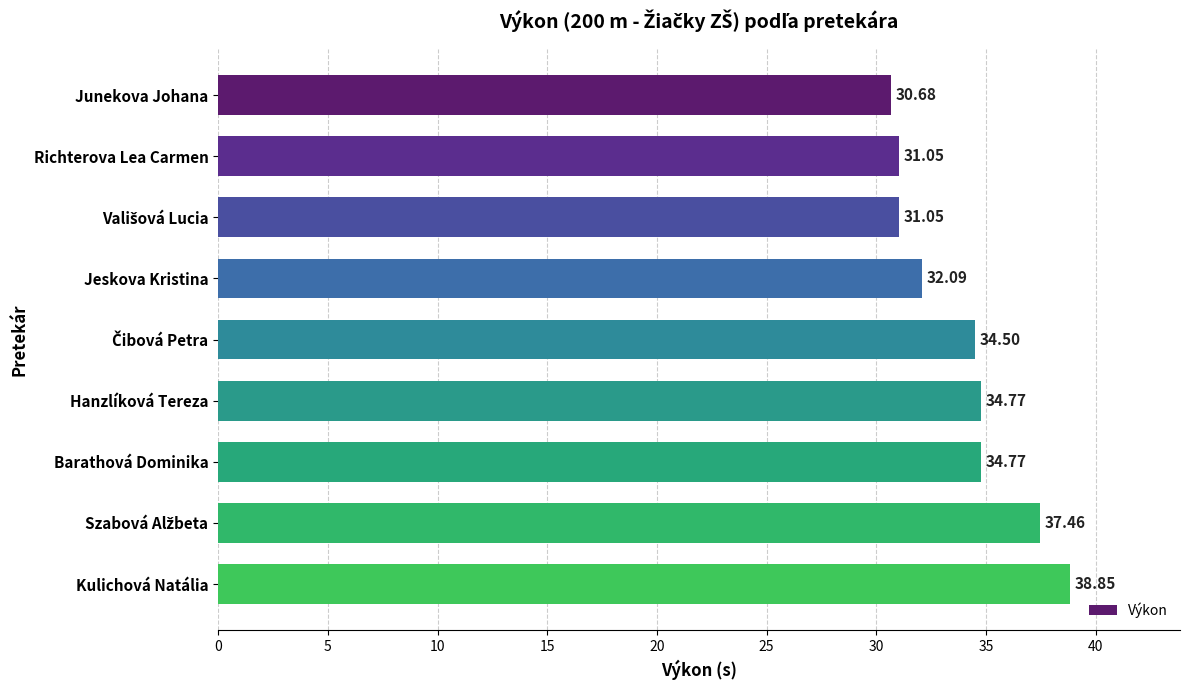

What is the change in value from Jeskova Kristina to Barathová Dominika?

+2.7